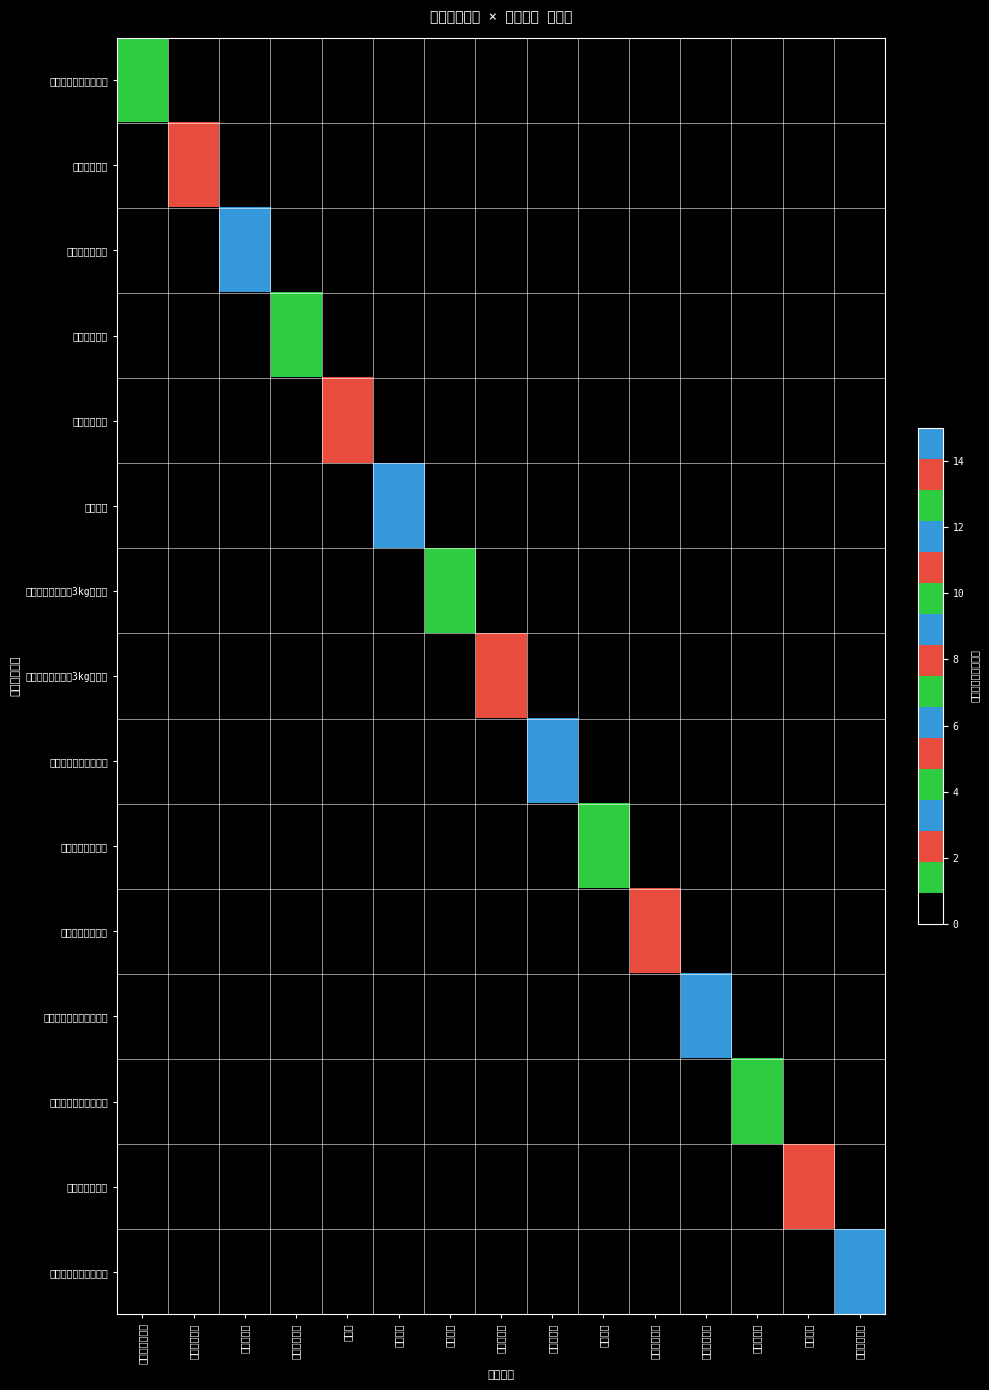

At how many categories does at least one series exceed 2?

13